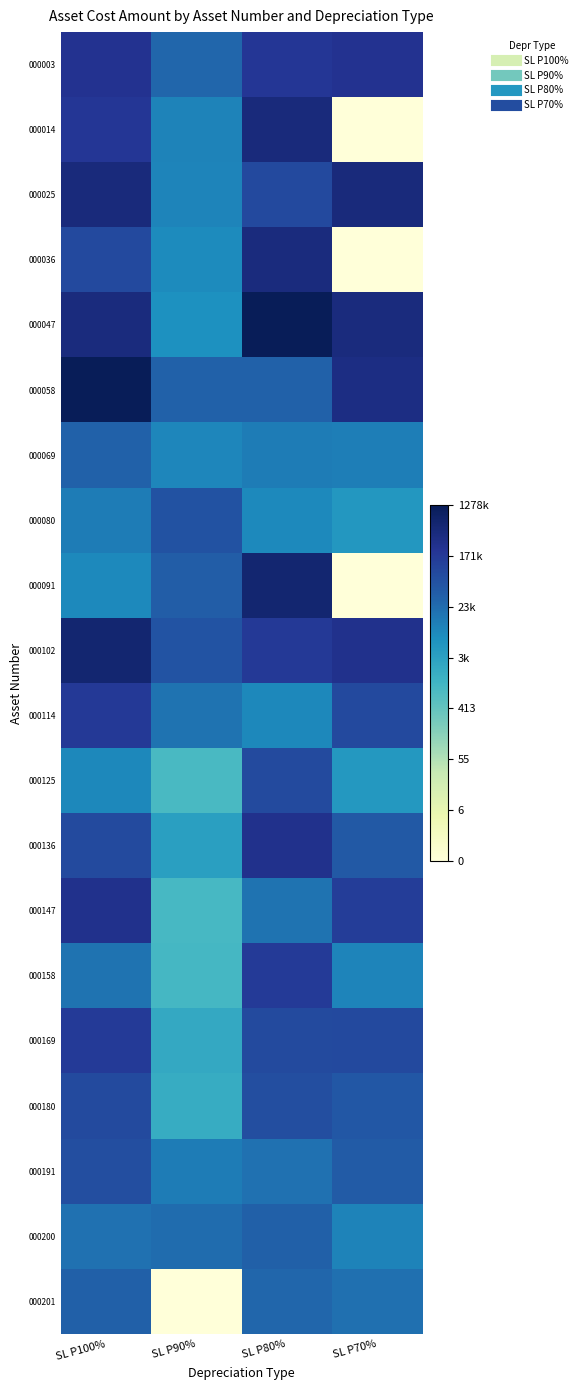

Reading left to right, extract all data points from this chart.

000003: SL P100%=12.4	SL P90%=10.3	SL P80%=12.2	SL P70%=12.4
000014: SL P100%=12.2	SL P90%=9.3	SL P80%=13.0	SL P70%=0.0
000025: SL P100%=13.0	SL P90%=9.2	SL P80%=11.4	SL P70%=13.0
000036: SL P100%=11.4	SL P90%=9.0	SL P80%=12.9	SL P70%=0.0
000047: SL P100%=12.9	SL P90%=8.8	SL P80%=14.1	SL P70%=12.9
000058: SL P100%=14.1	SL P90%=10.4	SL P80%=10.4	SL P70%=12.7
000069: SL P100%=10.4	SL P90%=9.2	SL P80%=9.5	SL P70%=9.4
000080: SL P100%=9.5	SL P90%=11.0	SL P80%=9.0	SL P70%=8.5
000091: SL P100%=9.0	SL P90%=10.6	SL P80%=13.3	SL P70%=0.0
000102: SL P100%=13.3	SL P90%=10.9	SL P80%=12.0	SL P70%=12.5
000114: SL P100%=12.0	SL P90%=9.8	SL P80%=9.1	SL P70%=11.4
000125: SL P100%=9.1	SL P90%=6.8	SL P80%=11.4	SL P70%=8.4
000136: SL P100%=11.4	SL P90%=8.1	SL P80%=12.5	SL P70%=10.7
000147: SL P100%=12.5	SL P90%=6.8	SL P80%=9.8	SL P70%=11.9
000158: SL P100%=9.8	SL P90%=6.9	SL P80%=12.0	SL P70%=9.2
000169: SL P100%=12.0	SL P90%=7.7	SL P80%=11.4	SL P70%=11.4
000180: SL P100%=11.4	SL P90%=7.5	SL P80%=11.2	SL P70%=10.8
000191: SL P100%=11.2	SL P90%=9.5	SL P80%=9.8	SL P70%=10.6
000200: SL P100%=9.8	SL P90%=10.0	SL P80%=10.5	SL P70%=9.3
000201: SL P100%=10.5	SL P90%=0.0	SL P80%=10.3	SL P70%=9.9